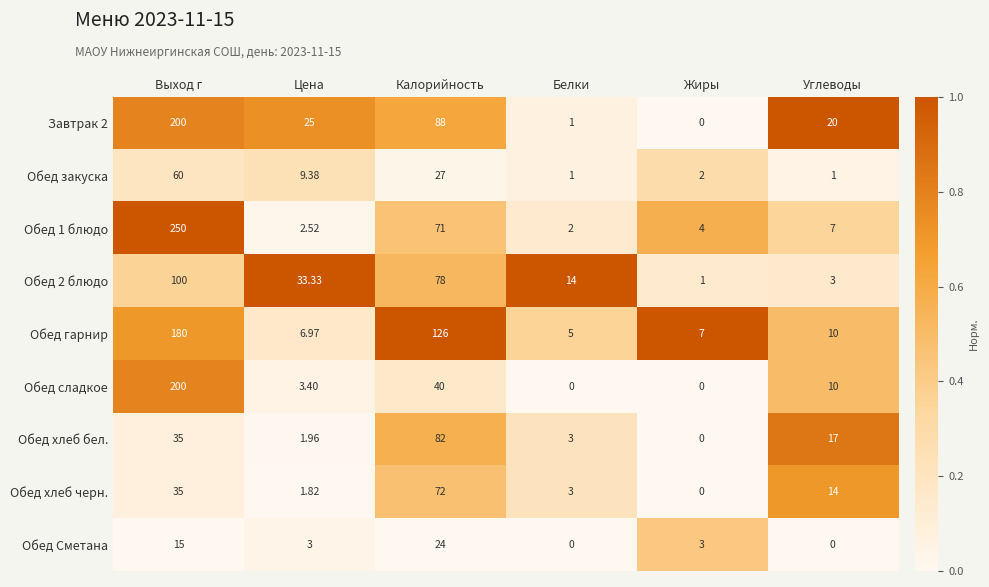

Rank the categories by Обед гарнир value from highest to lowest.

Выход г, Калорийность, Углеводы, Жиры, Цена, Белки